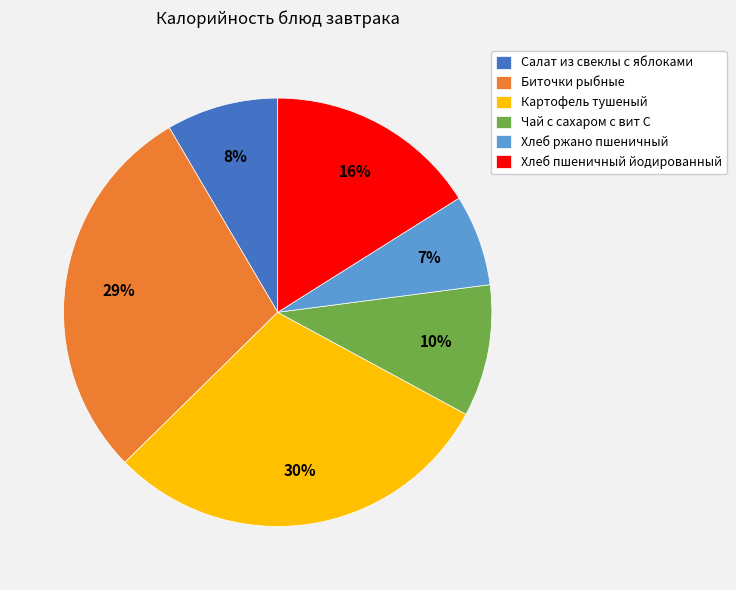

Which slice is the smallest?

Хлеб ржано пшеничный